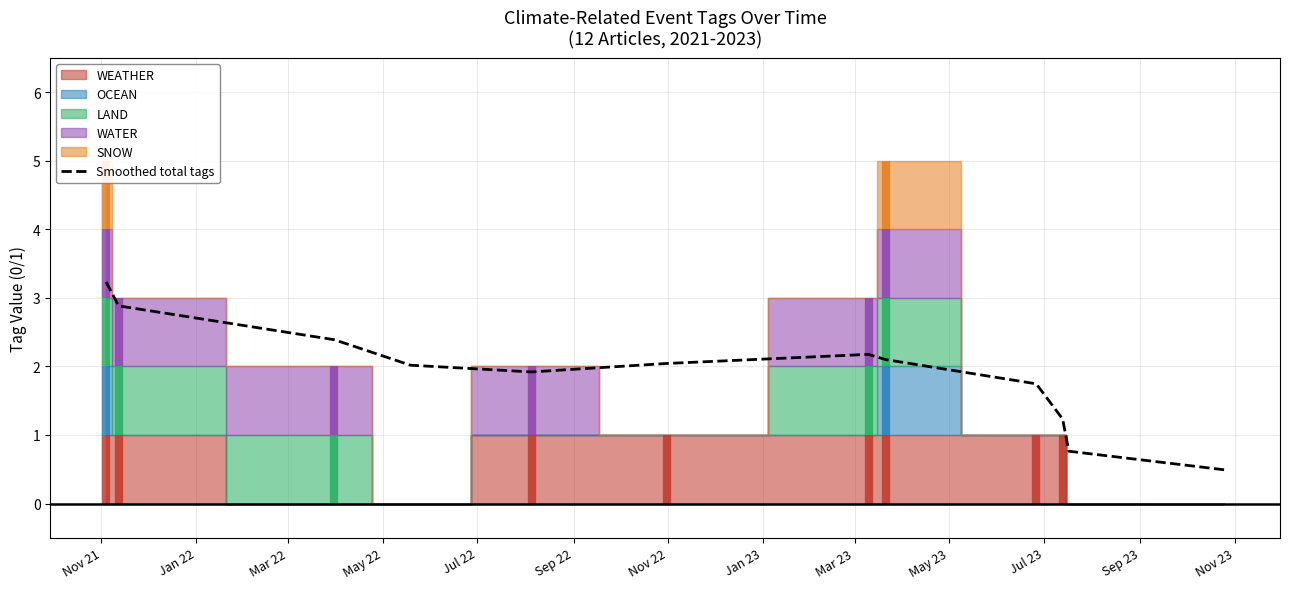

What is the value of the 1st point from the left?

3.2